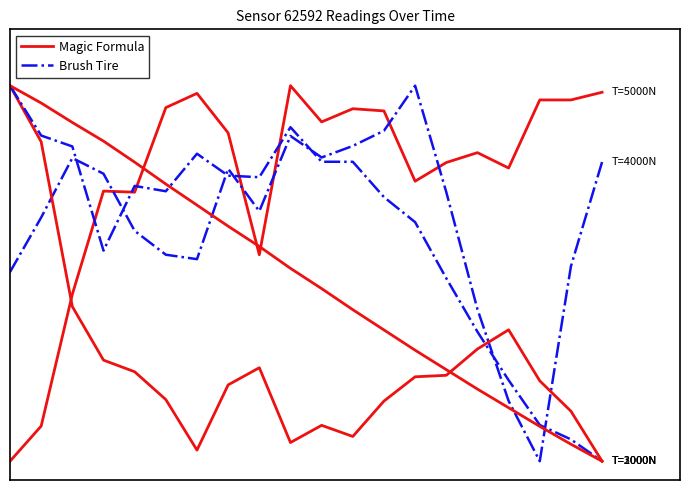

Where is the first local maximum for Magic Formula?

3